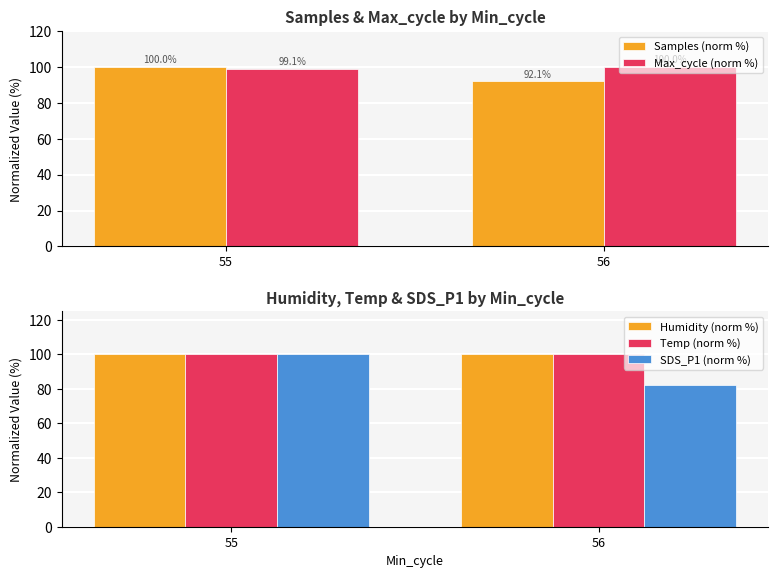

Count the number of data series in this chart.

5